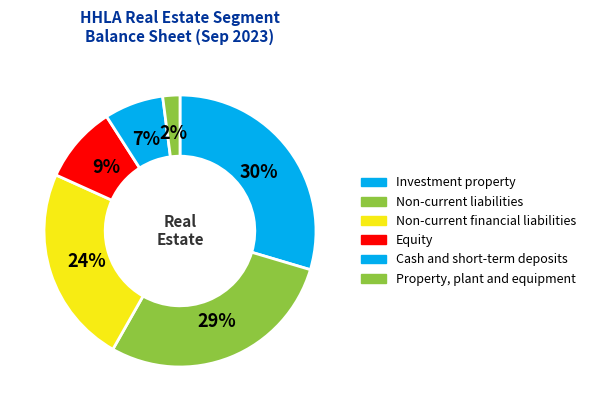

Which slice is the largest?

Investment property